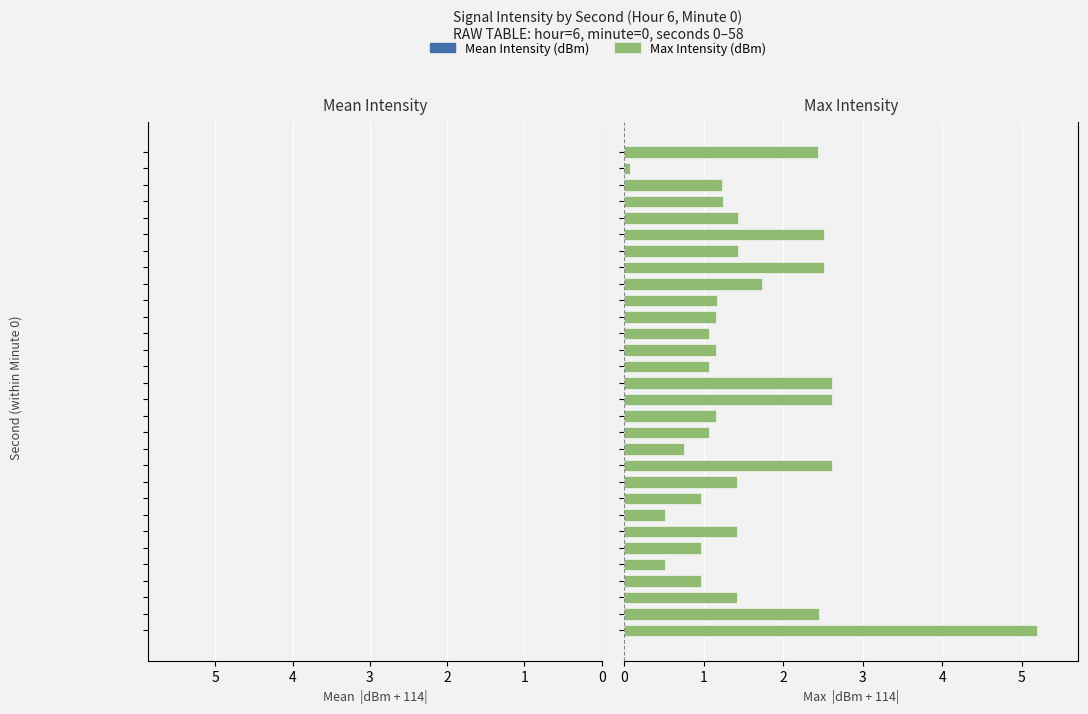

How many data points in Max Intensity (dBm) are above 1?

23